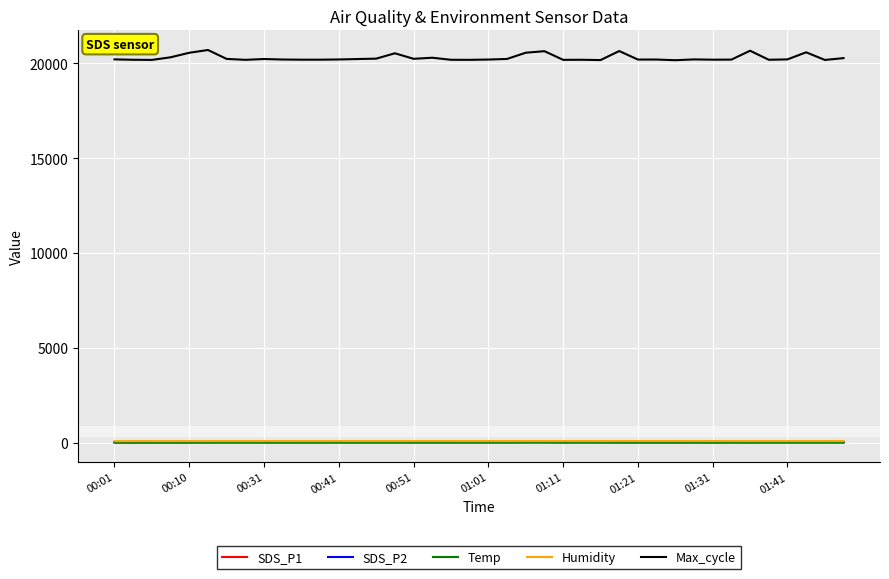

True or false: Max_cycle and SDS_P1 cross at least once.

False